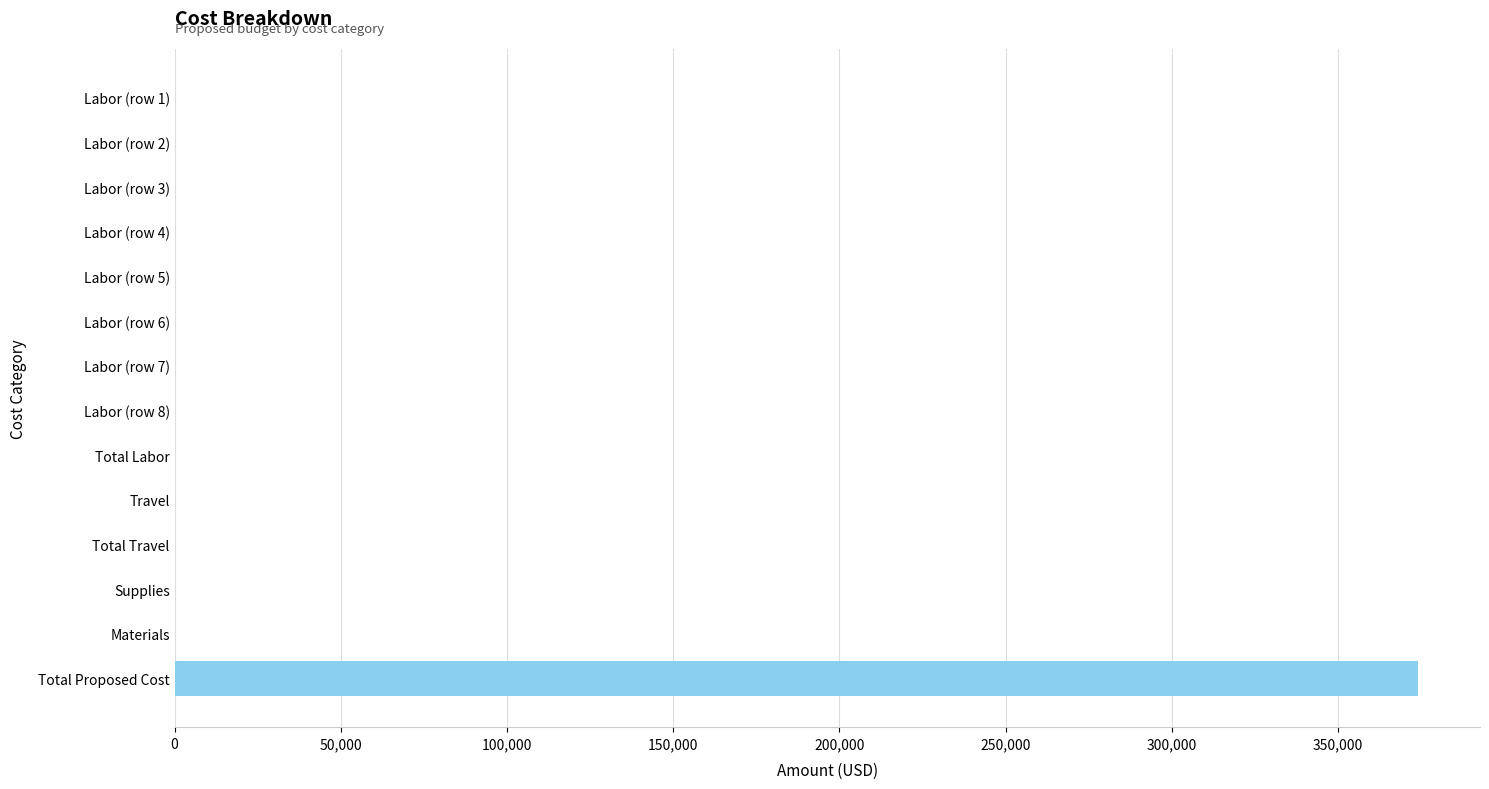

Which category has the highest value across all series?

Total Proposed Cost